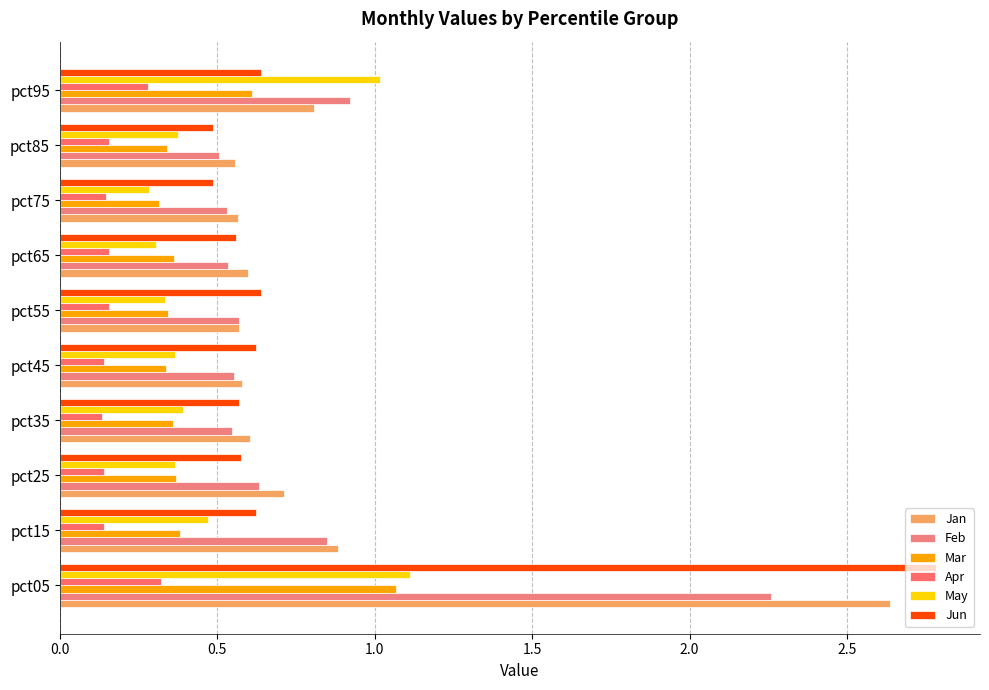

At how many categories does at least one series exceed 1?

2